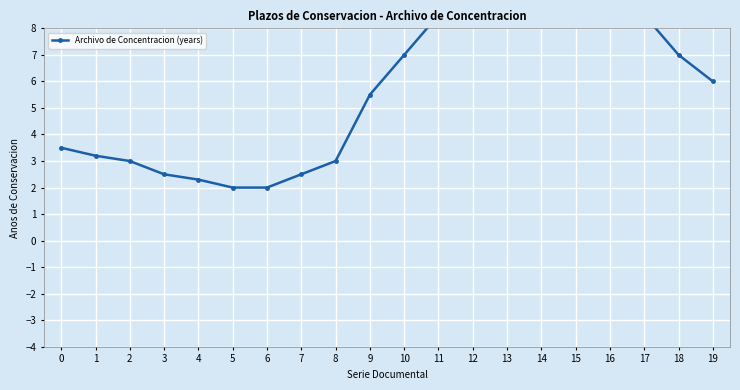

How many points are higher than both their immediate neighbors (excluding endpoints)?

1